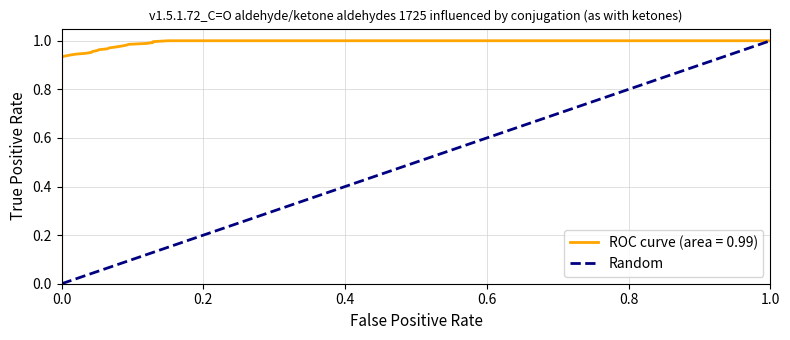

The chart shows a value of 0 at 0.0. True or false?

False